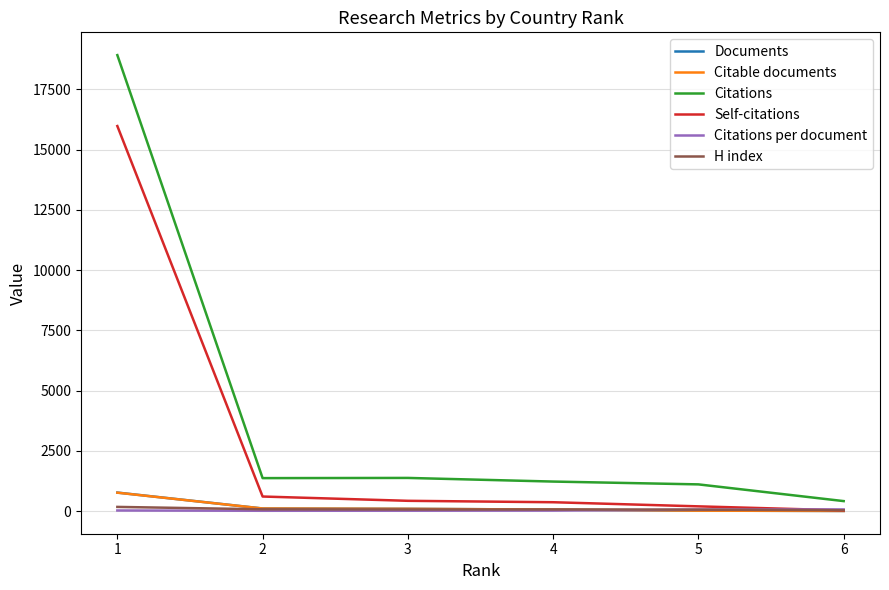

Which series has the widest spread of values?

Citations